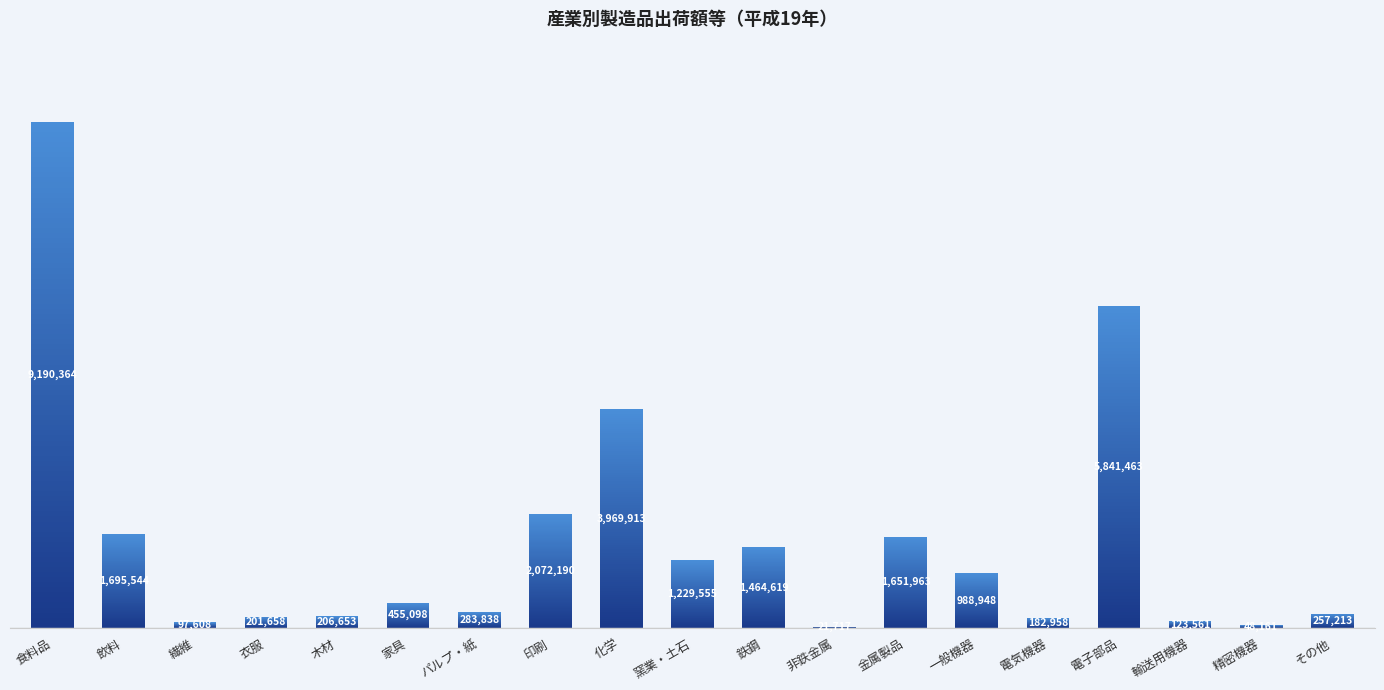

True or false: the data shows 3758920 at 食料品.

False